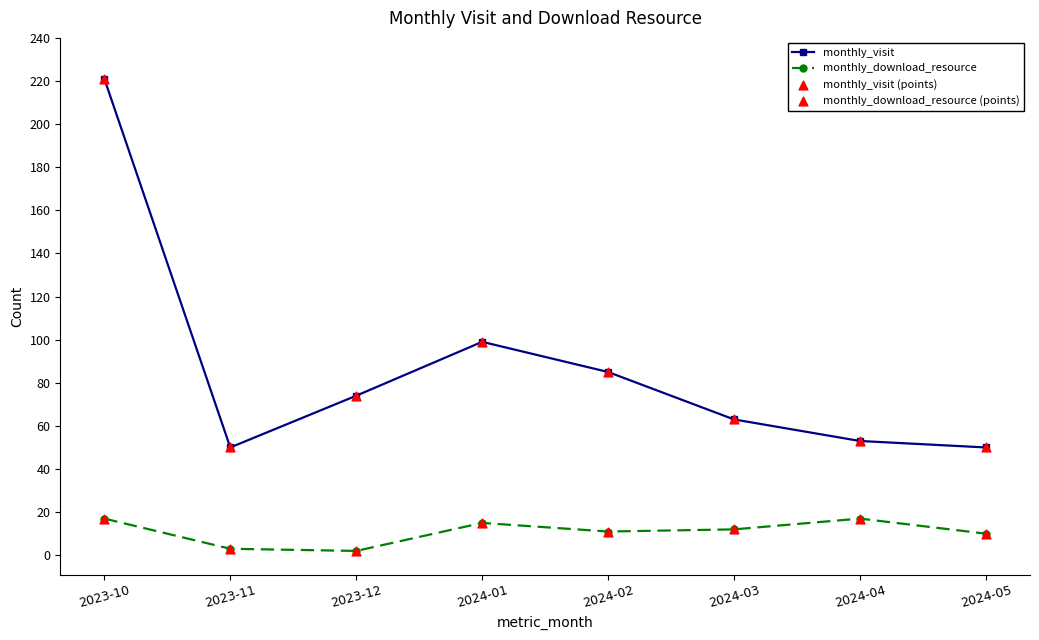

Which series has the largest total across all categories?

monthly_visit